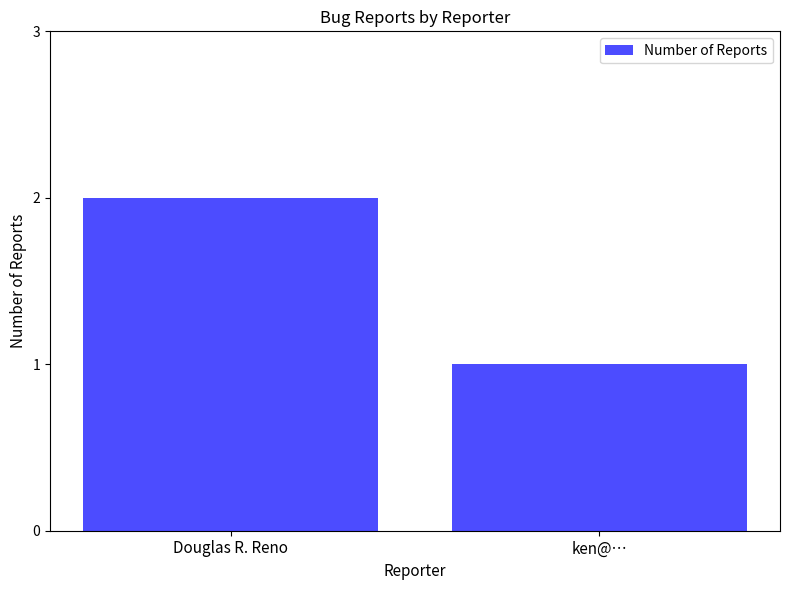

What is the approximate value at Douglas R. Reno?

2